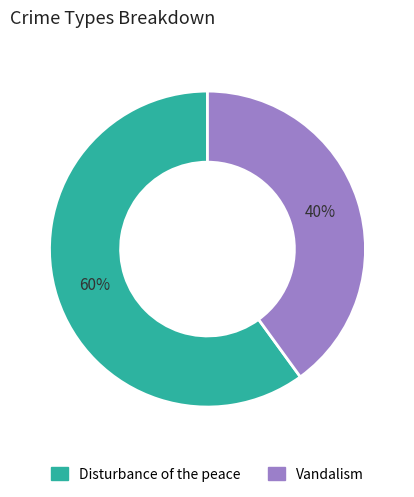

Rank the categories by value from highest to lowest.

Disturbance of the peace, Vandalism